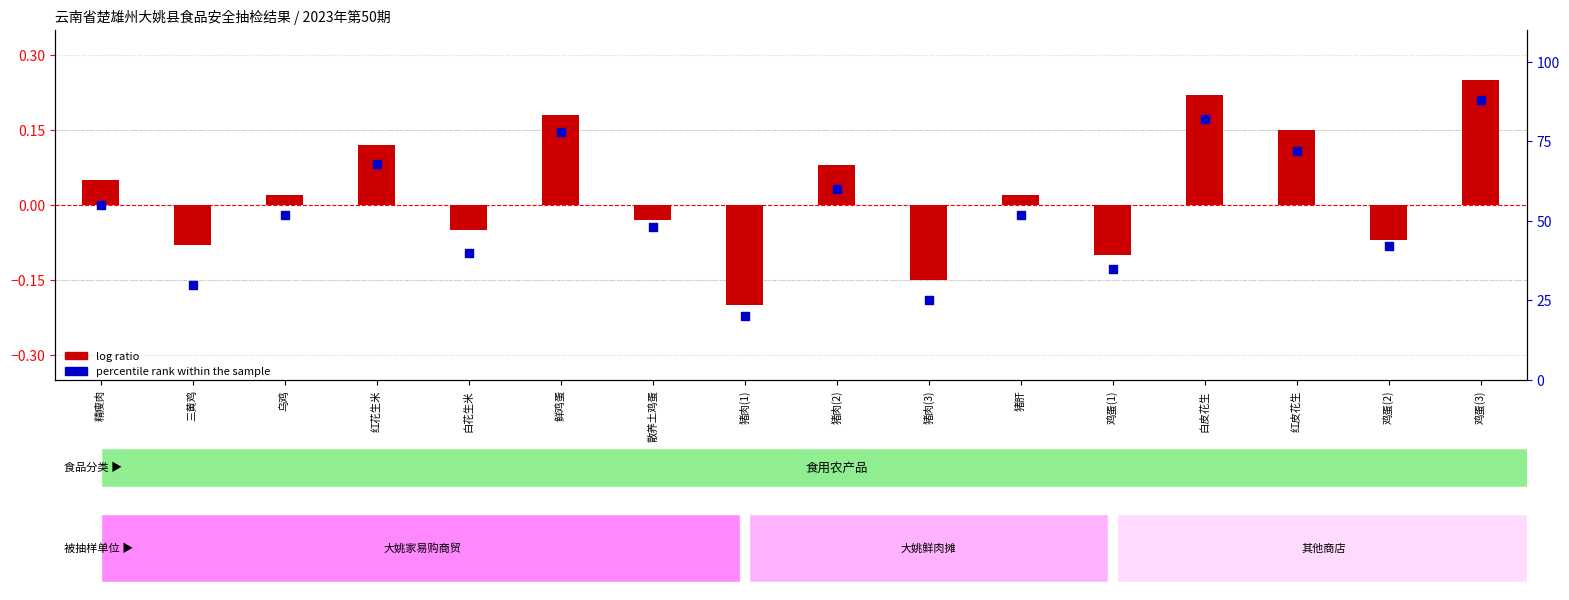

What is the change in value from 精瘦肉 to 散养土鸡蛋?

-7